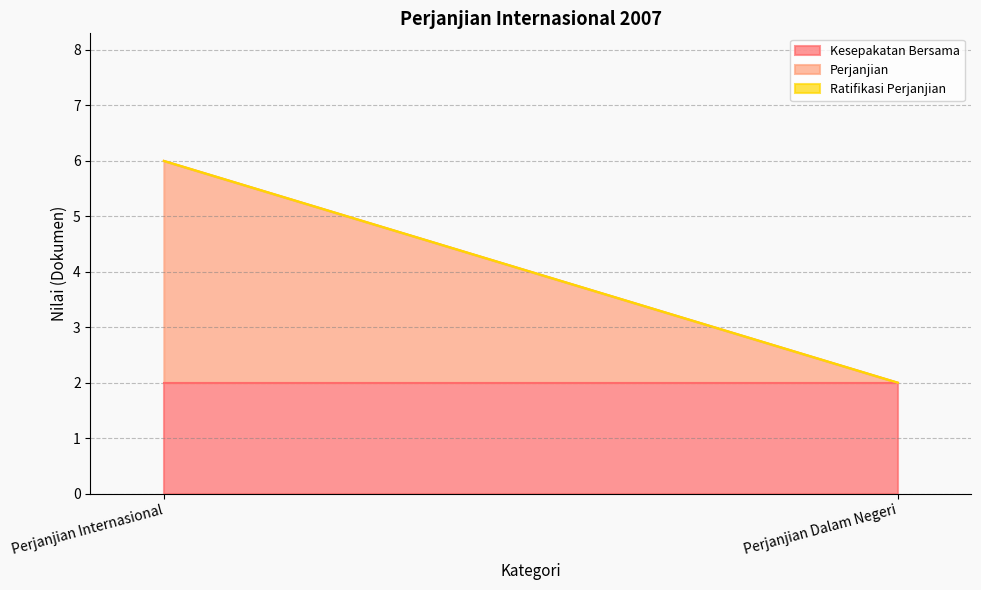

Which series has the largest range (max minus min)?

Perjanjian